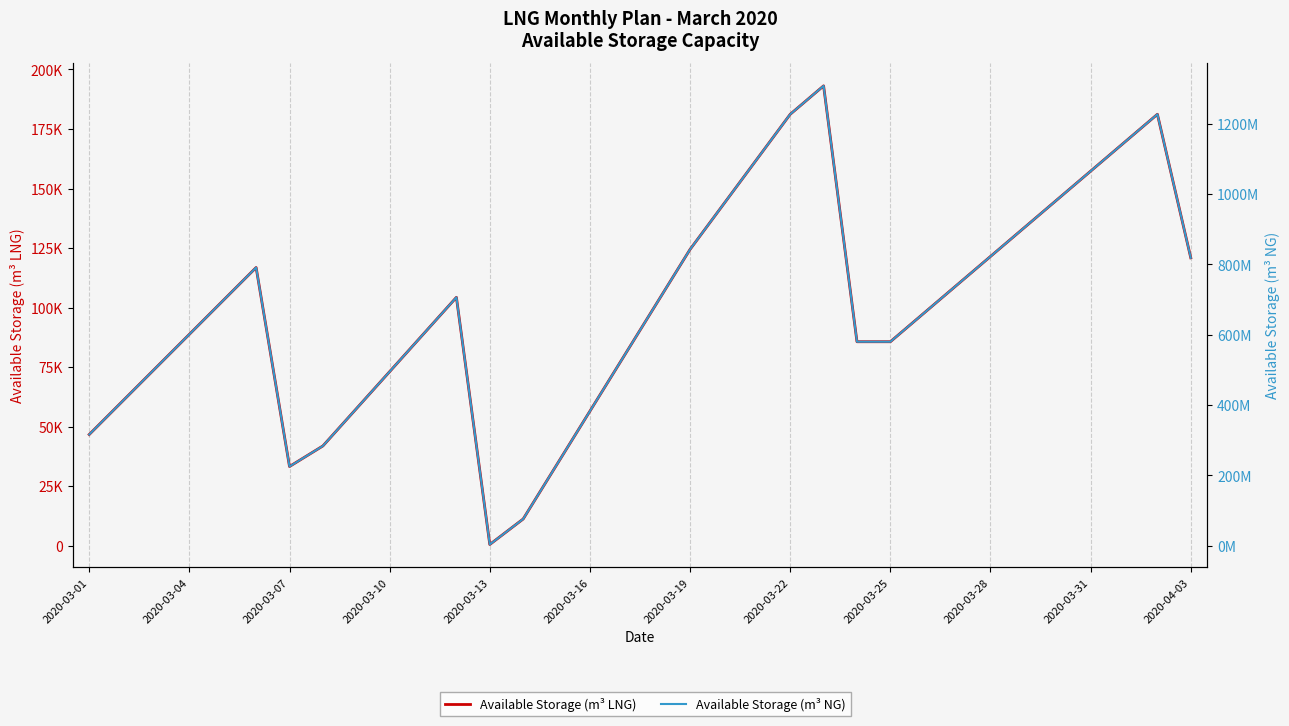

What is the average value of the Available Storage (m³ NG) series?

673799478.9